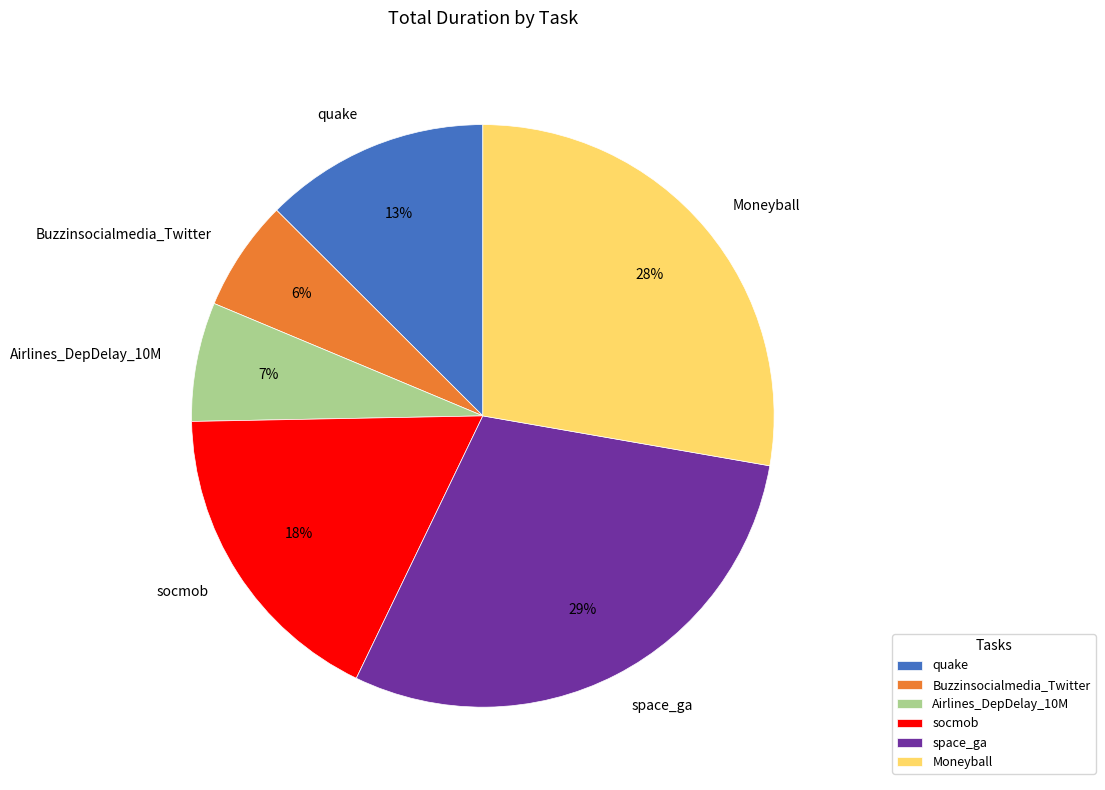

Which has a higher value, socmob or Airlines_DepDelay_10M?

socmob